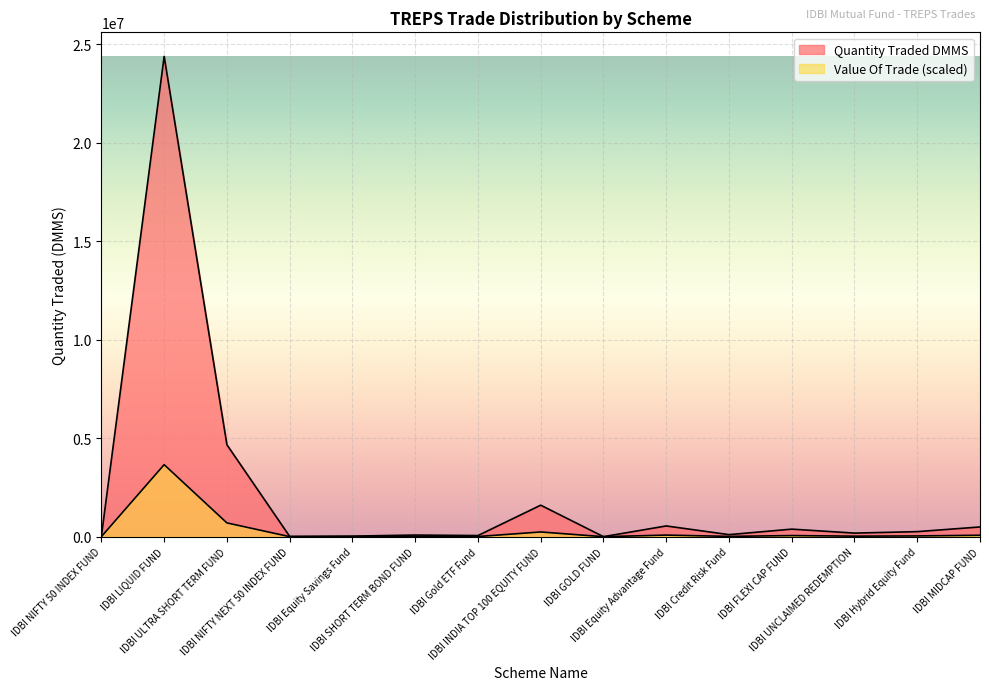

The value of Quantity Traded DMMS at IDBI Hybrid Equity Fund is 257110.9. True or false?

True